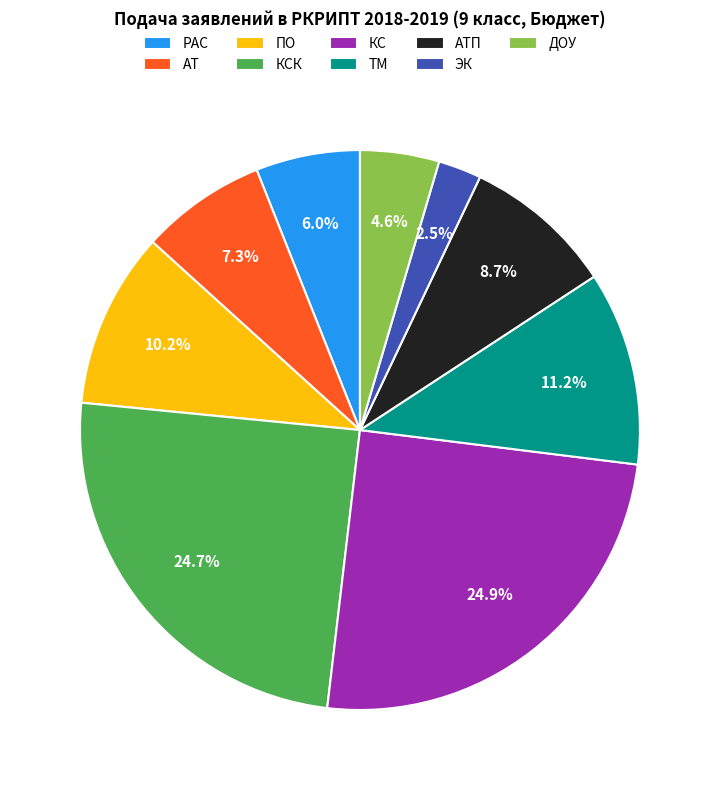

Does КС represent more than half of the total?

No